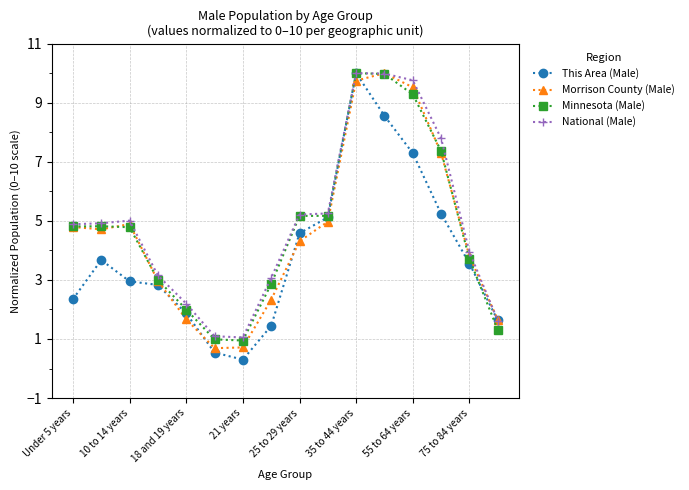

What is the value of the Morrison County (Male) point at the 2nd from the left?

4.7